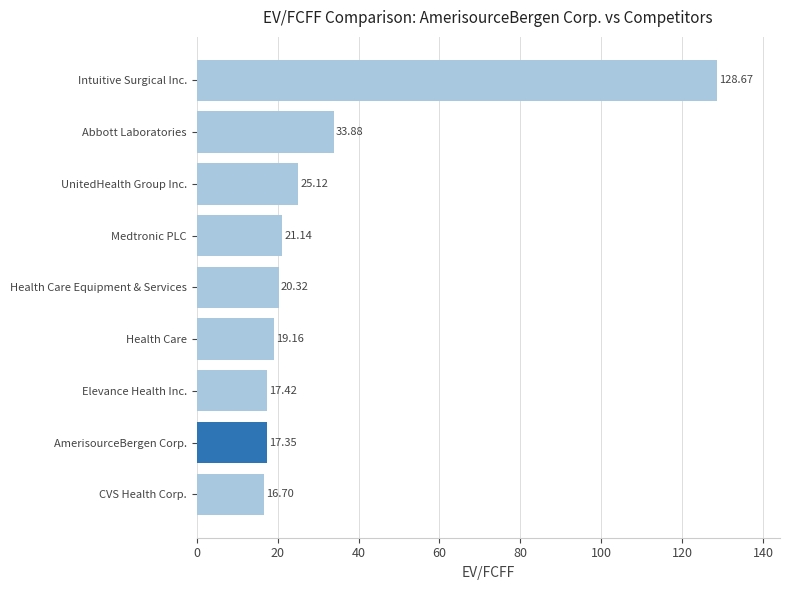

Rank the categories by value from highest to lowest.

Intuitive Surgical Inc., Abbott Laboratories, UnitedHealth Group Inc., Medtronic PLC, Health Care Equipment & Services, Health Care, Elevance Health Inc., AmerisourceBergen Corp., CVS Health Corp.